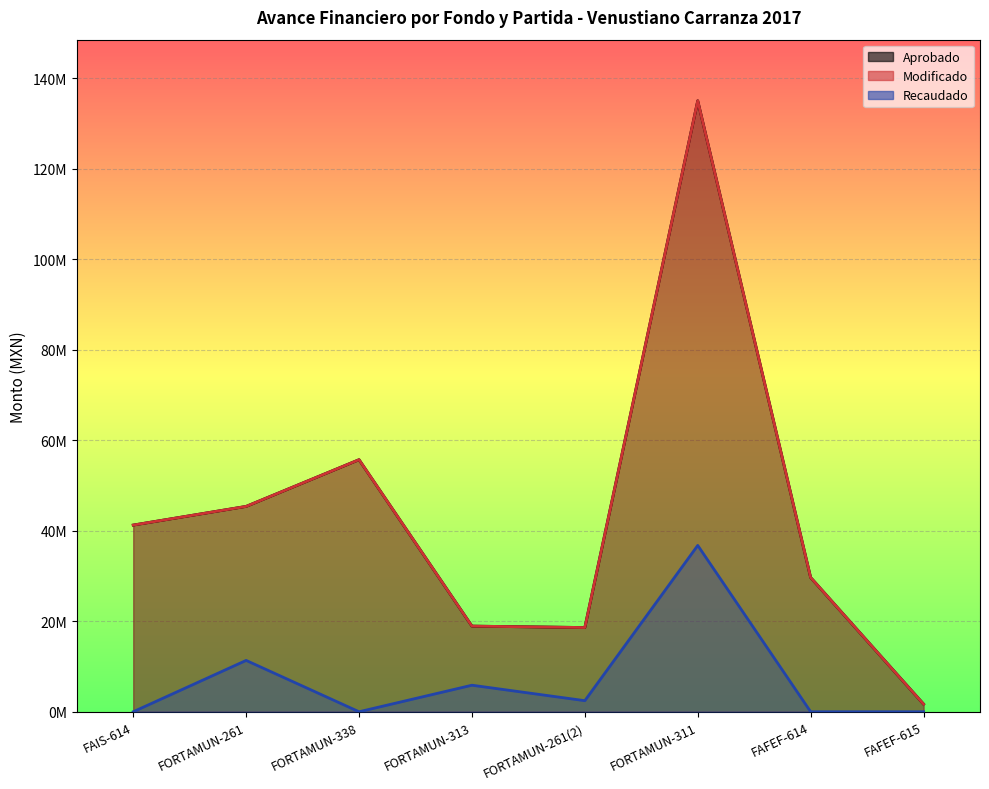

How many values in the Aprobado series exceed 41264038?

3